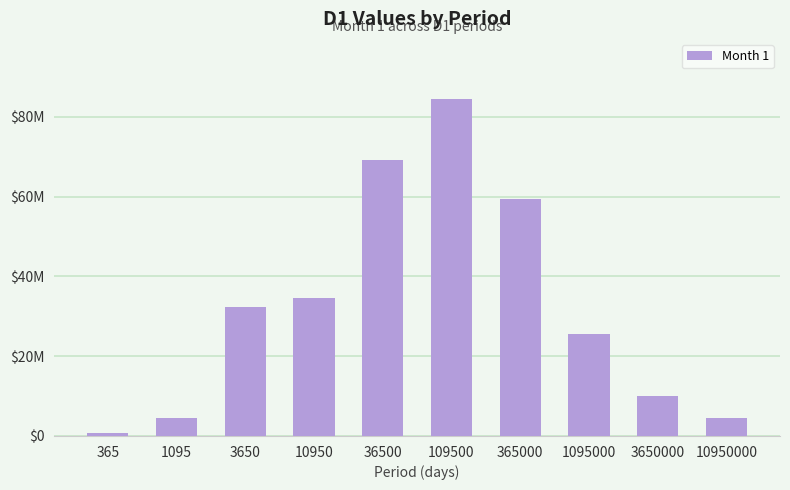

What is the change in value from 365000 to 3650000?

-49422413.4